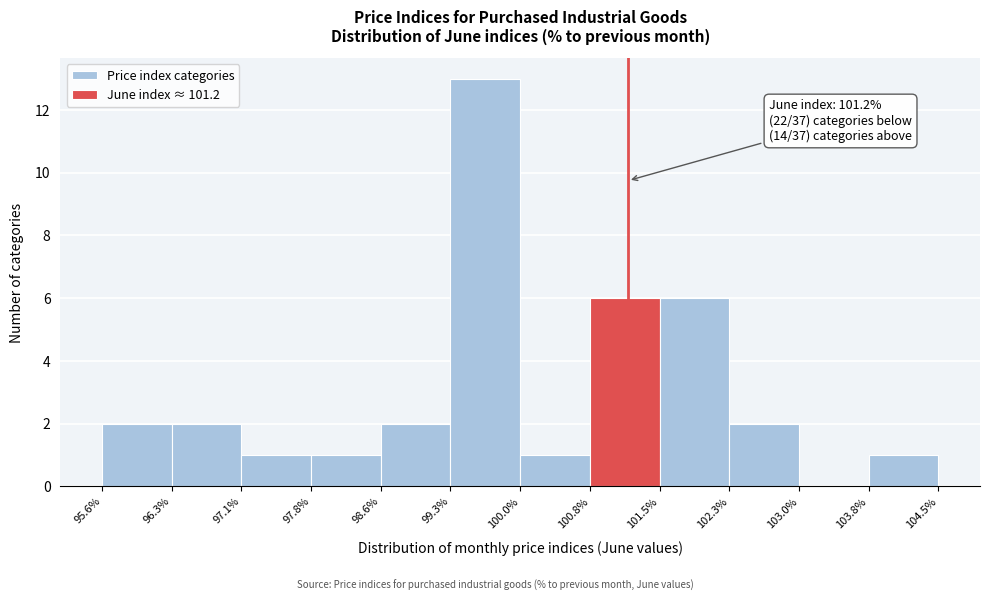

Which range on the x-axis has the tallest bar?

99.3% to 100.0%